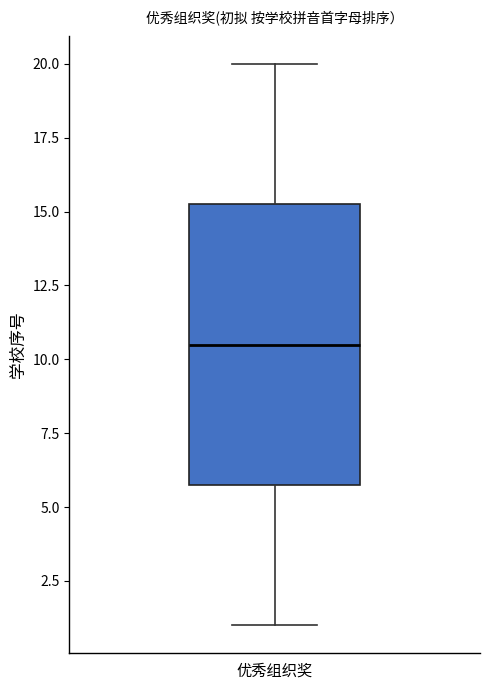

Transcribe this box plot: give where the median line is, the range the box spans, and where the two whiskers end, as read against the y-axis. The values are not printed on the chart, so give them approximately, as read against the axis.

median 10.5, box 6.0 to 15.5, whiskers 1.0 to 20.0